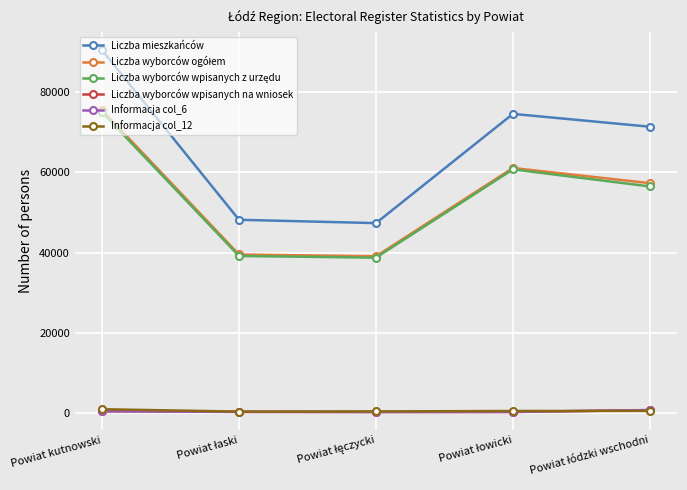

At which category does the chart reach its peak across all series?

Powiat kutnowski